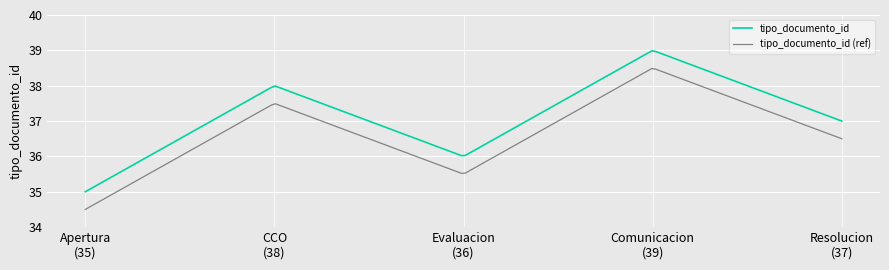

What is the difference between the maximum and minimum values in the tipo_documento_id (ref) series?

4.0